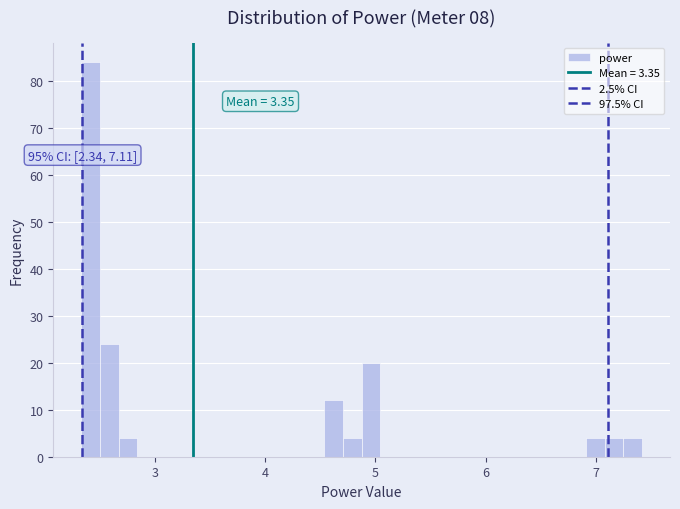

Read against the x-axis, roughly where is the centre of the tallest bar?

2.4